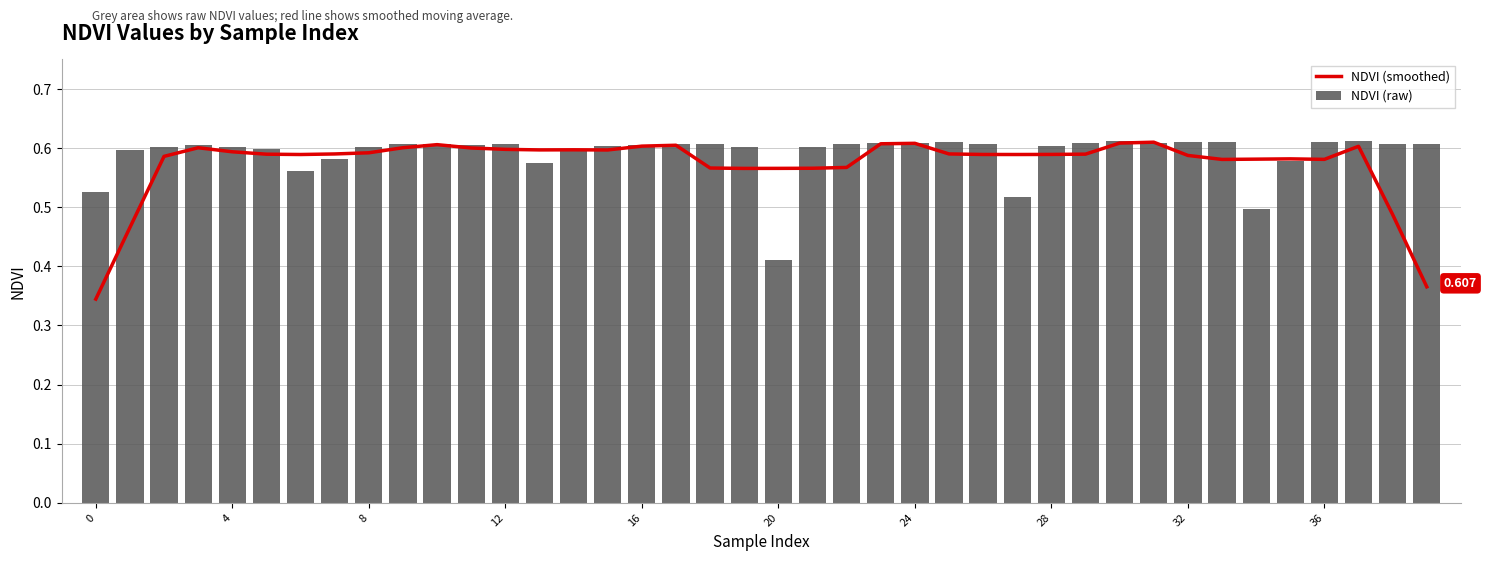

List the series in order of their overall mean, highest first.

NDVI (raw), NDVI (smoothed)